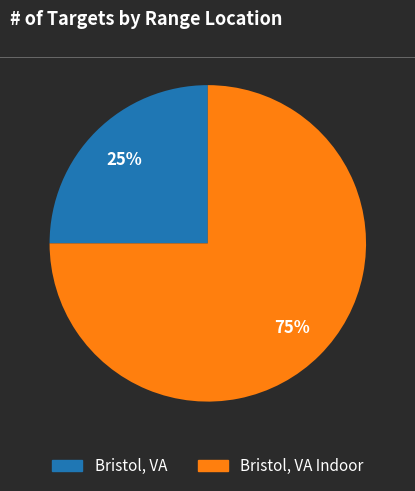

Is there a majority slice in this chart?

Yes